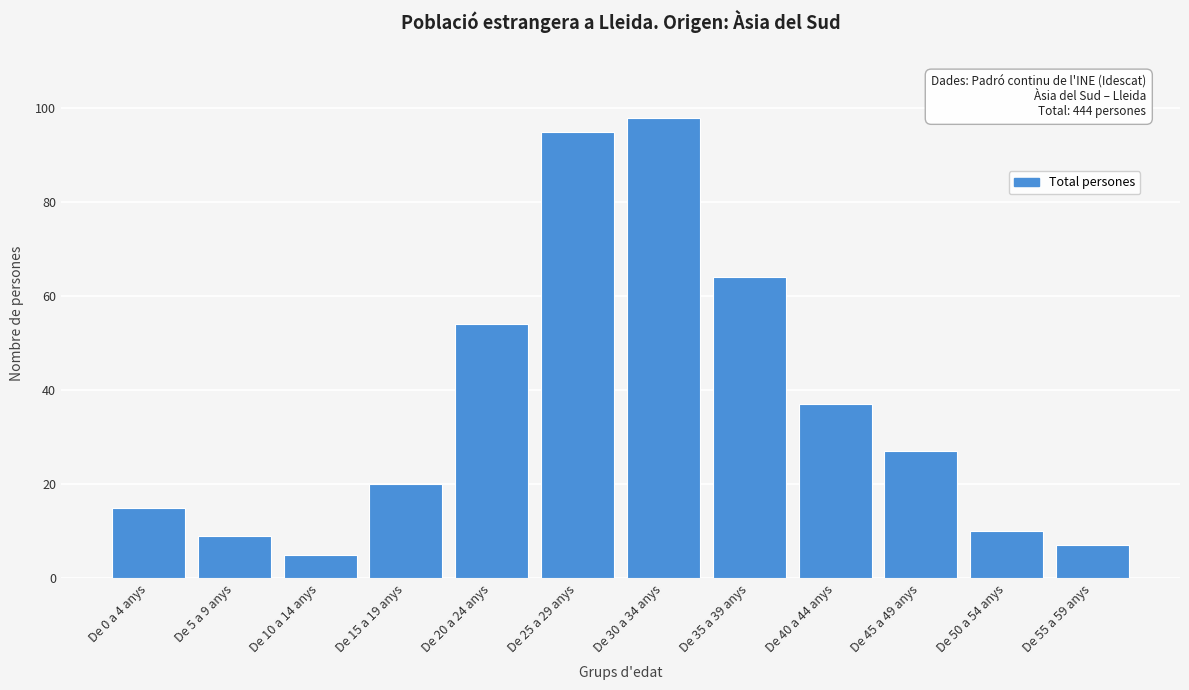

Reading left to right, what are all the values shown in this chart?

15	9	5	20	54	95	98	64	37	27	10	7